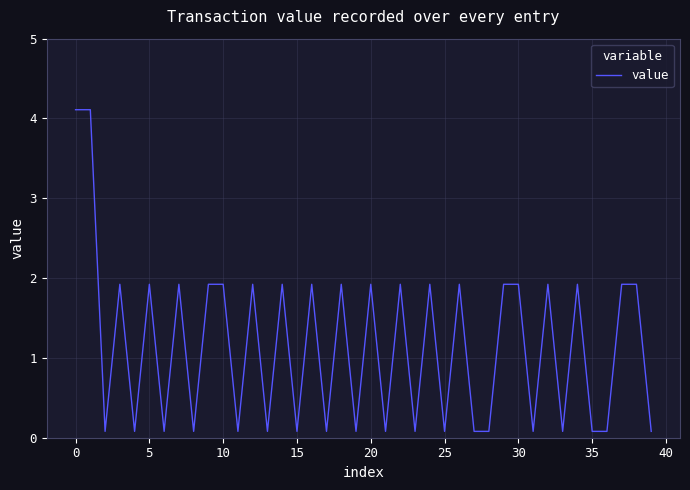

What is the sum of all values?

46.3